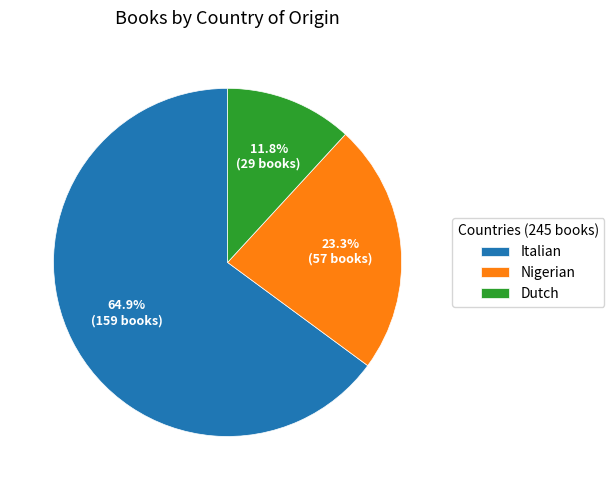

Approximately how many times larger is the value at Dutch compared to Italian?

0.2